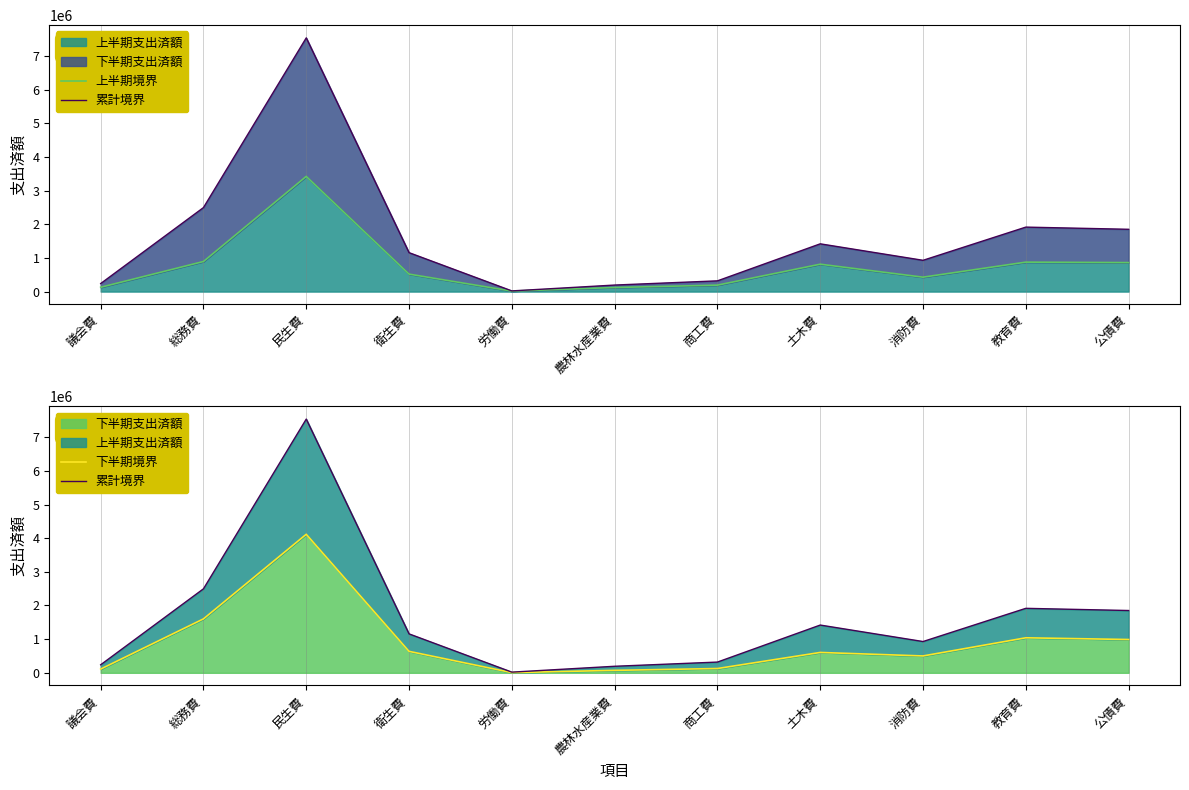

At which category does 下半期境界 reach its first local valley?

労働費